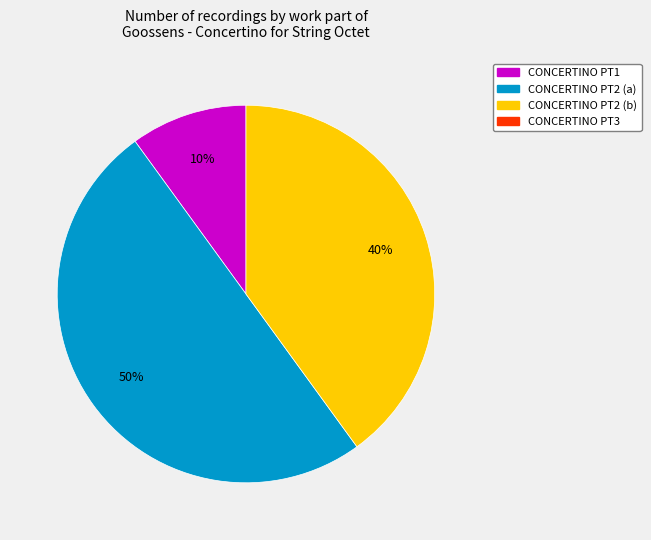

To the nearest percent, what is the average slice percentage?

33%